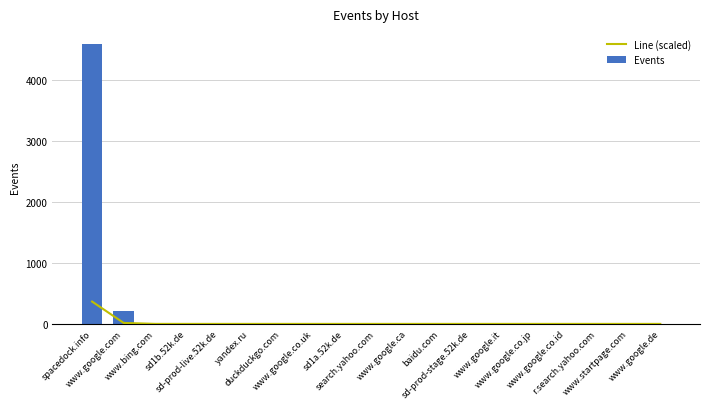

How many categories are shown in the chart?

19